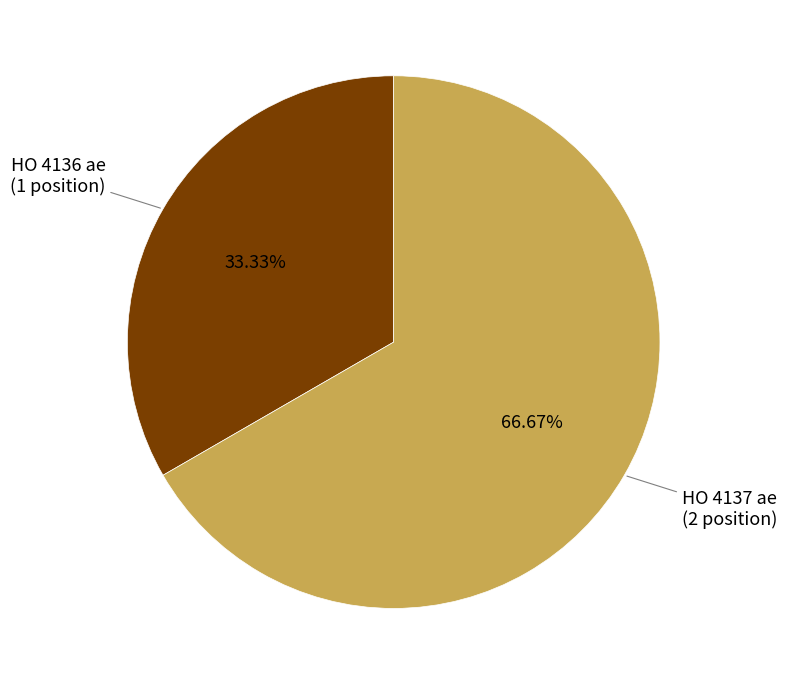

To the nearest percent, what is the average slice percentage?

50%